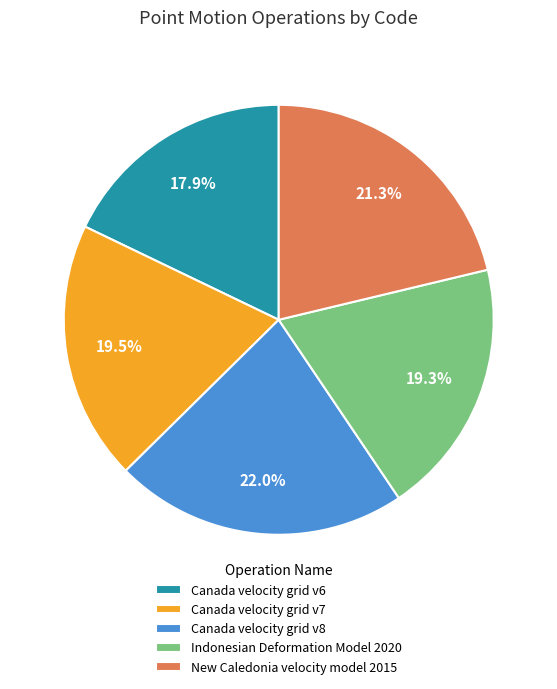

Is it true that Canada velocity grid v6 is 18% of the pie?

True